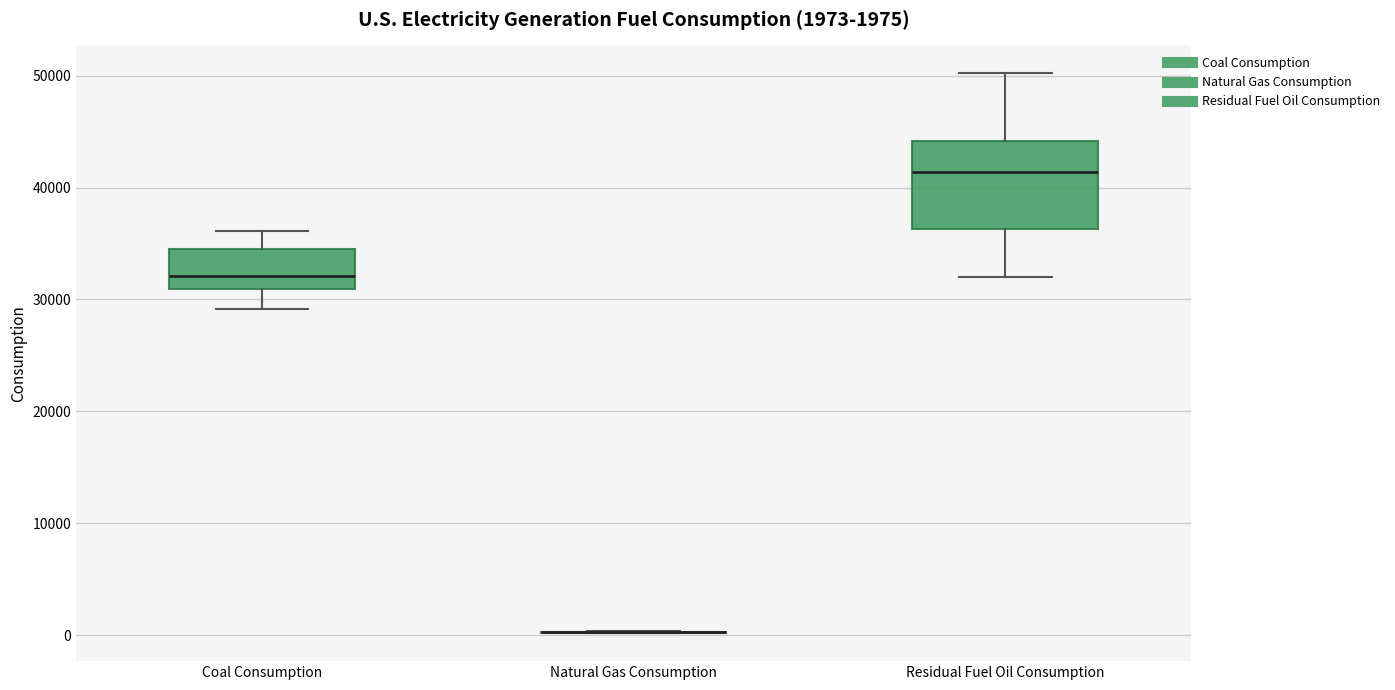

Comparing the boxes themselves (not the whiskers), which one is the tallest?

Residual Fuel Oil Consumption